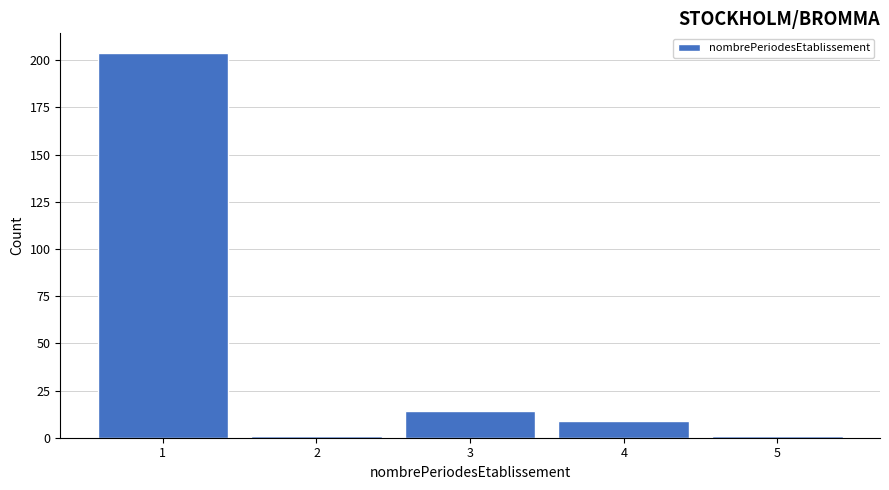

Reading left to right, what are all the values shown in this chart?

204	1	14	9	1